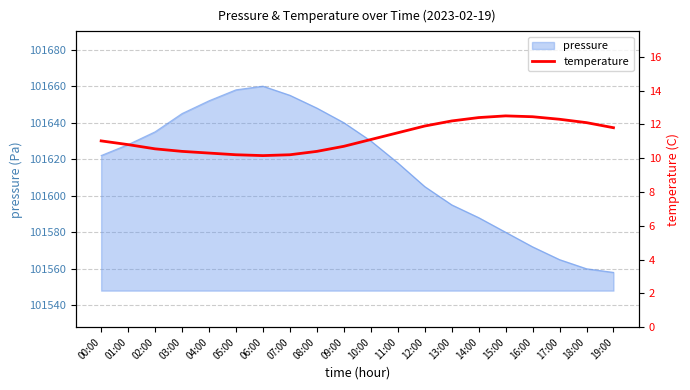

Where is pressure nearest to the value 101609?

12:00